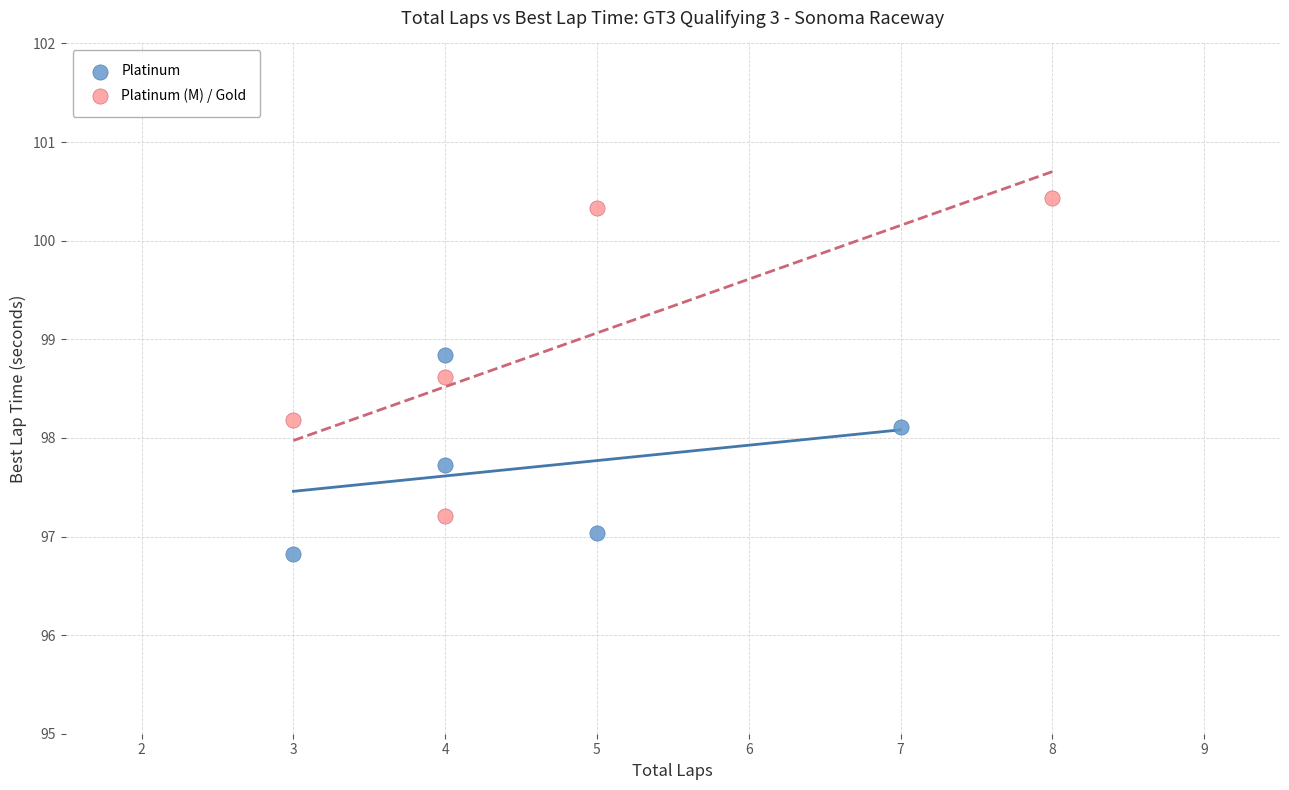

What are all the series names shown in the legend?

Platinum, Platinum (M) / Gold